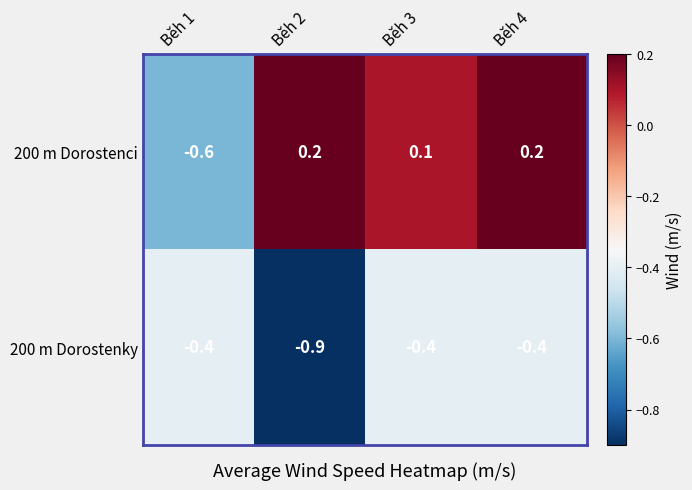

List the series in order of their peak value, lowest first.

200 m Dorostenky, 200 m Dorostenci